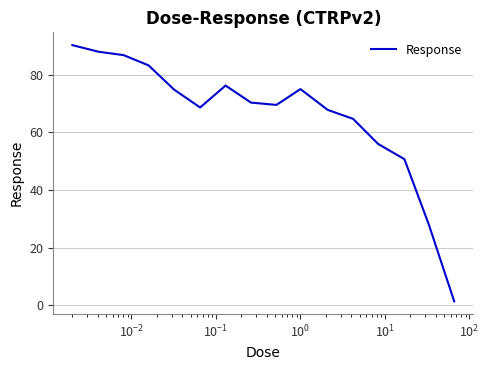

What is the greatest value displayed?

90.2